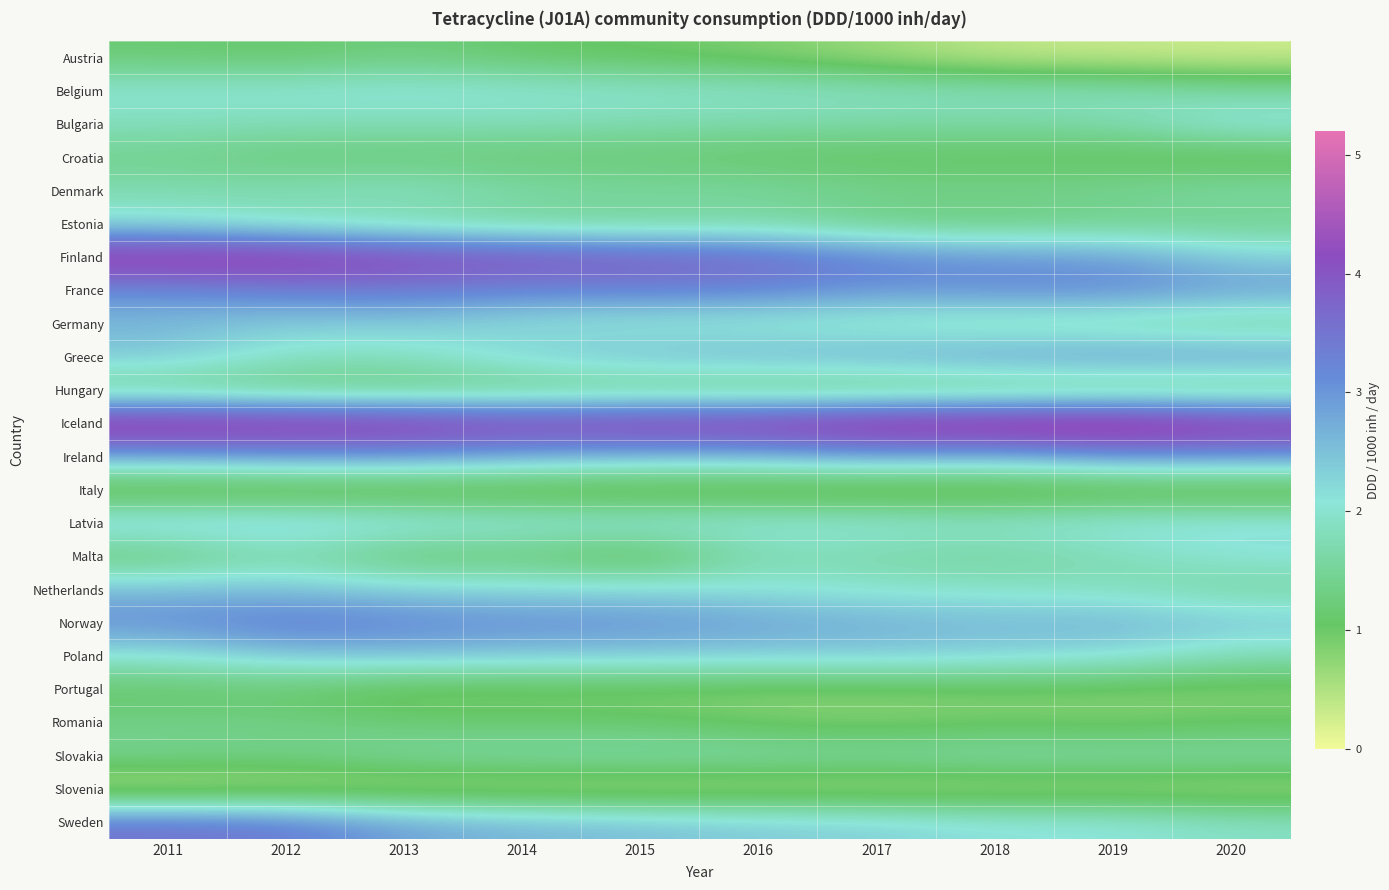

At how many categories does at least one series exceed 3?

10